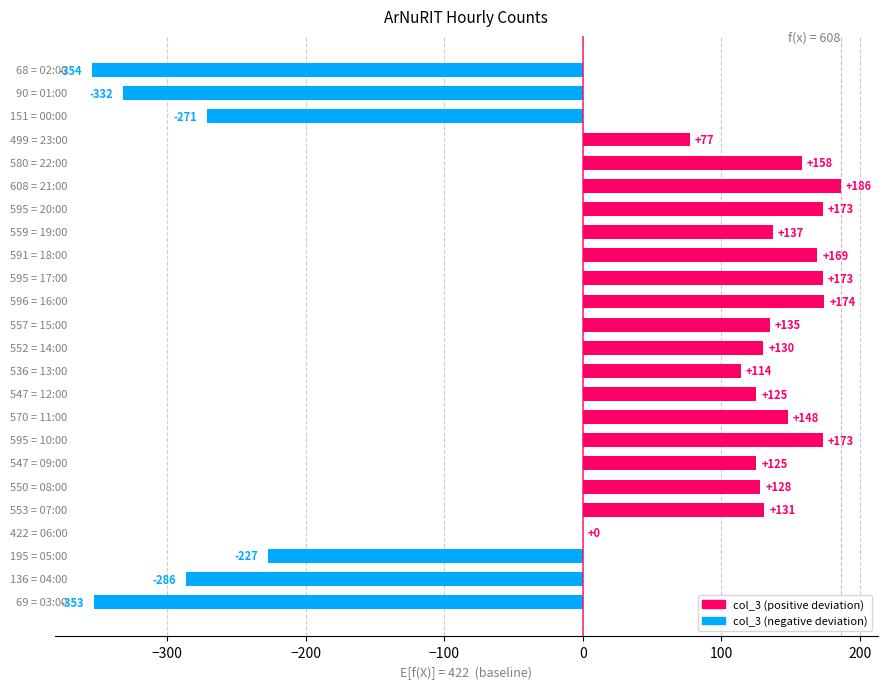

What is the average value?

26